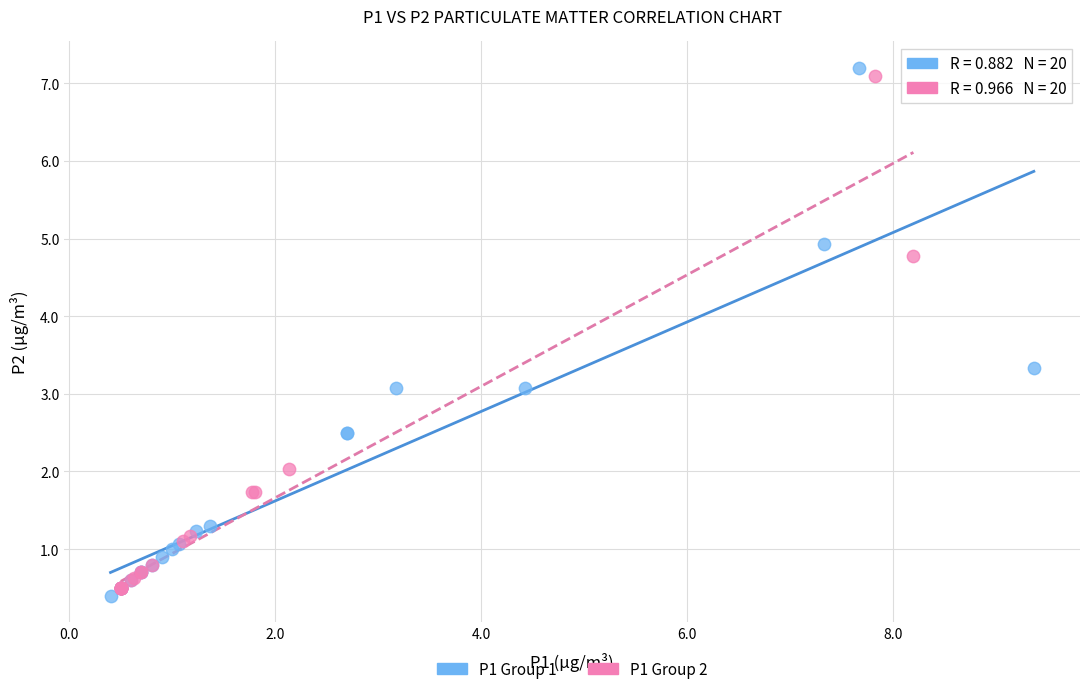

Which series contains the highest Y value?

P1 Group 1